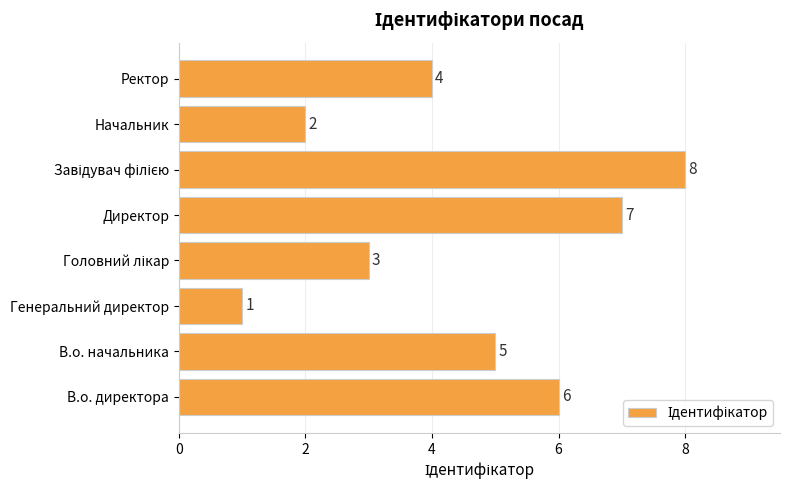

The chart shows a value of 0 at Генеральний директор. True or false?

False